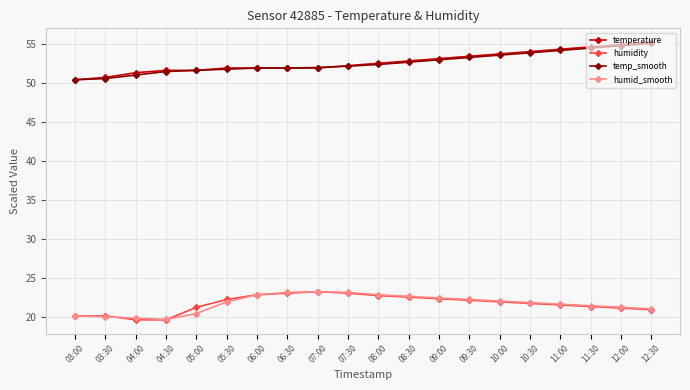

Is the value of temp_smooth at 11:00 greater than the value of humid_smooth at 11:30?

Yes